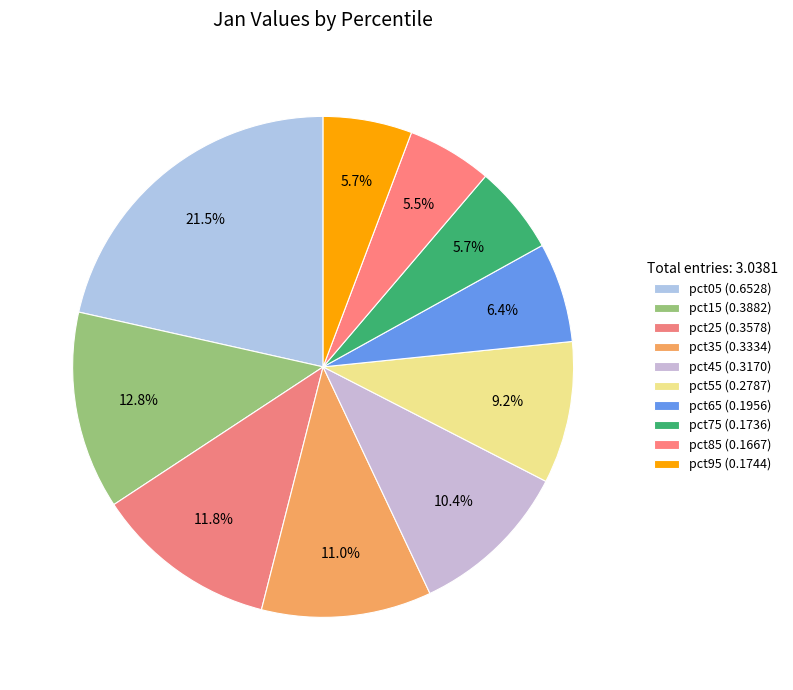

Which category has the biggest portion of the pie?

pct05